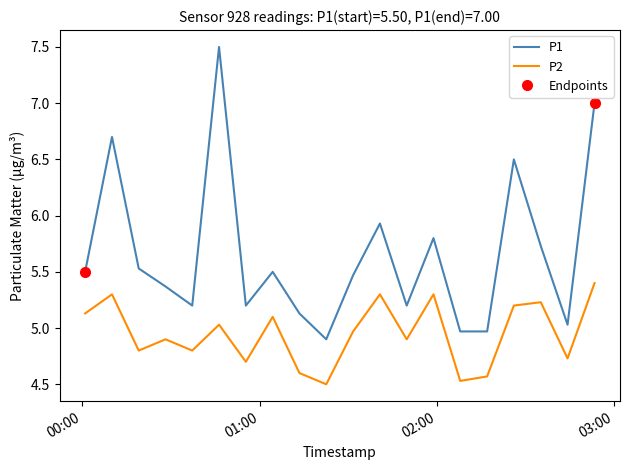

The P1 series shows 2.5 at 2023-05-07T00:19:05. True or false?

False